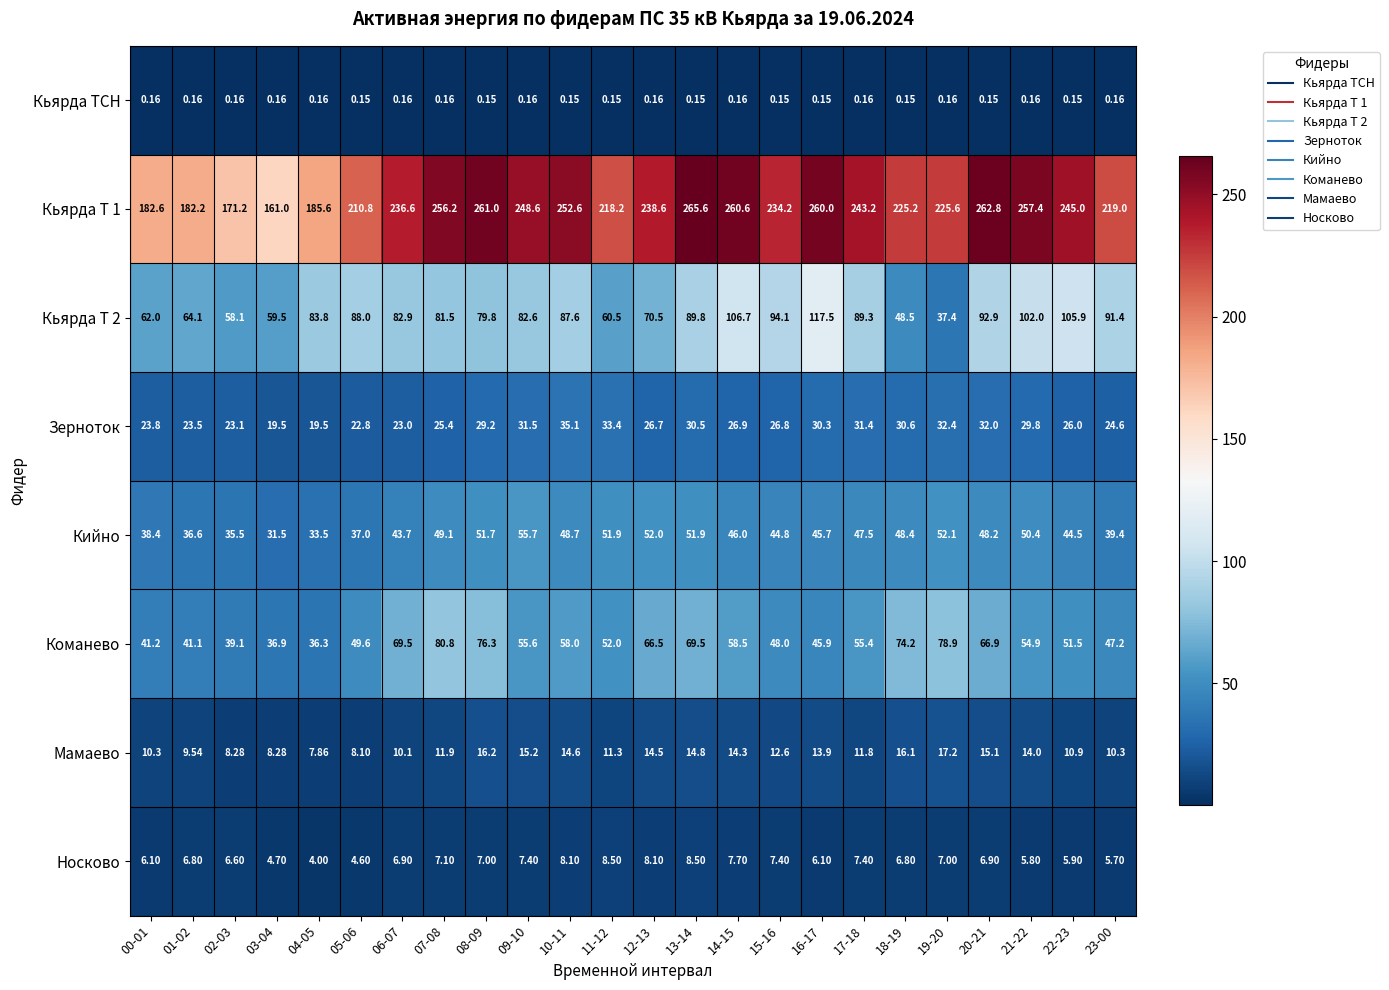

What is the maximum value shown in the chart?

265.6